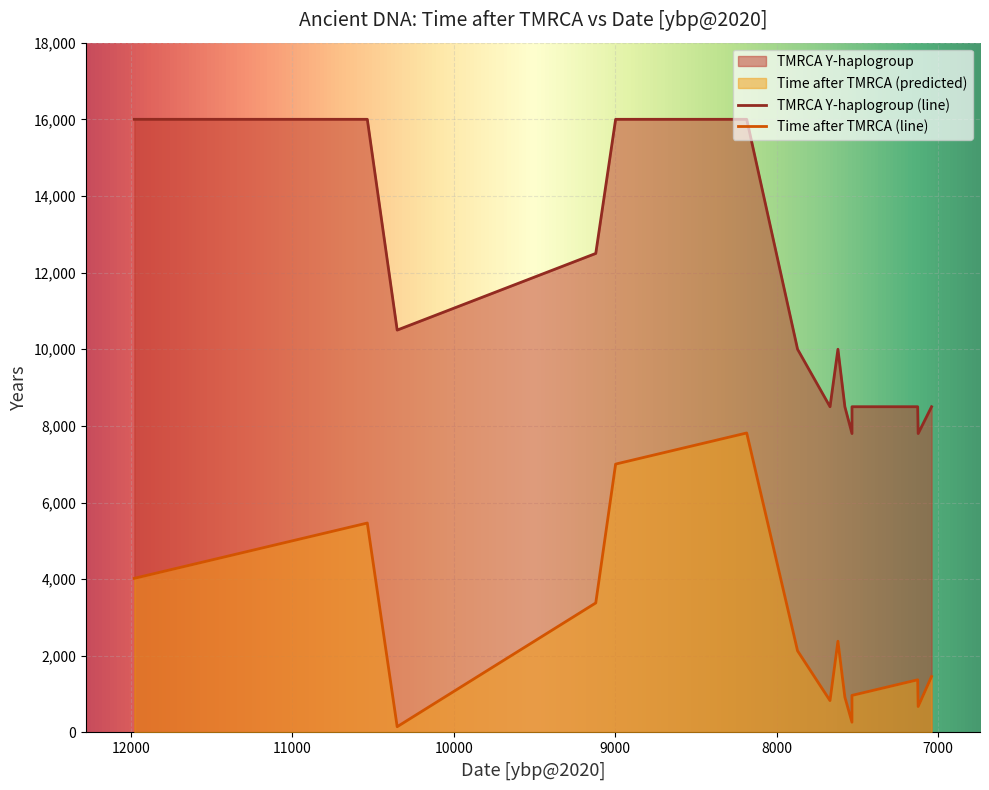

Where is TMRCA Y-haplogroup nearest to the value 11900?

9120